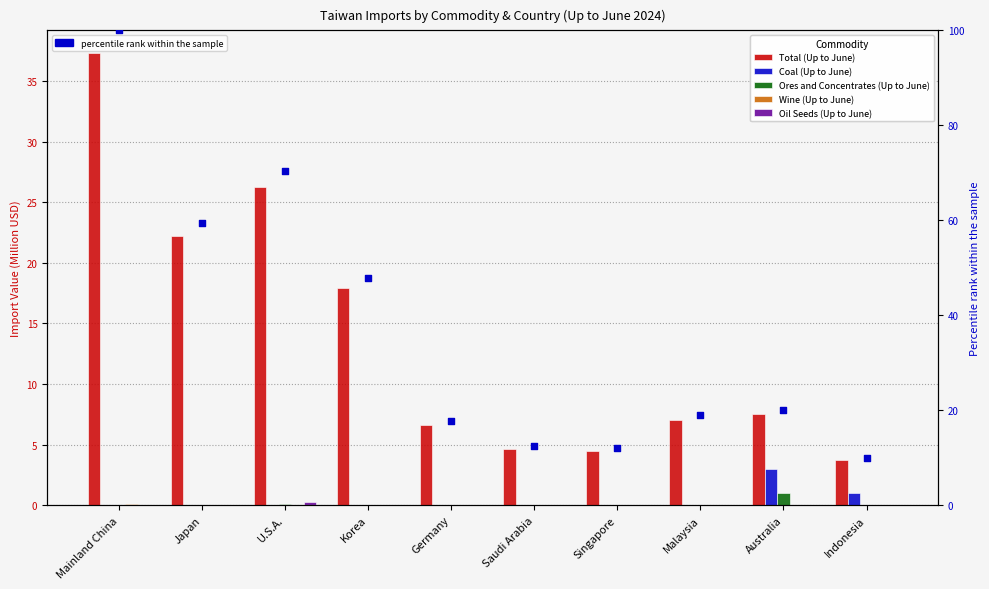

Which series has the largest total across all categories?

percentile rank within the sample